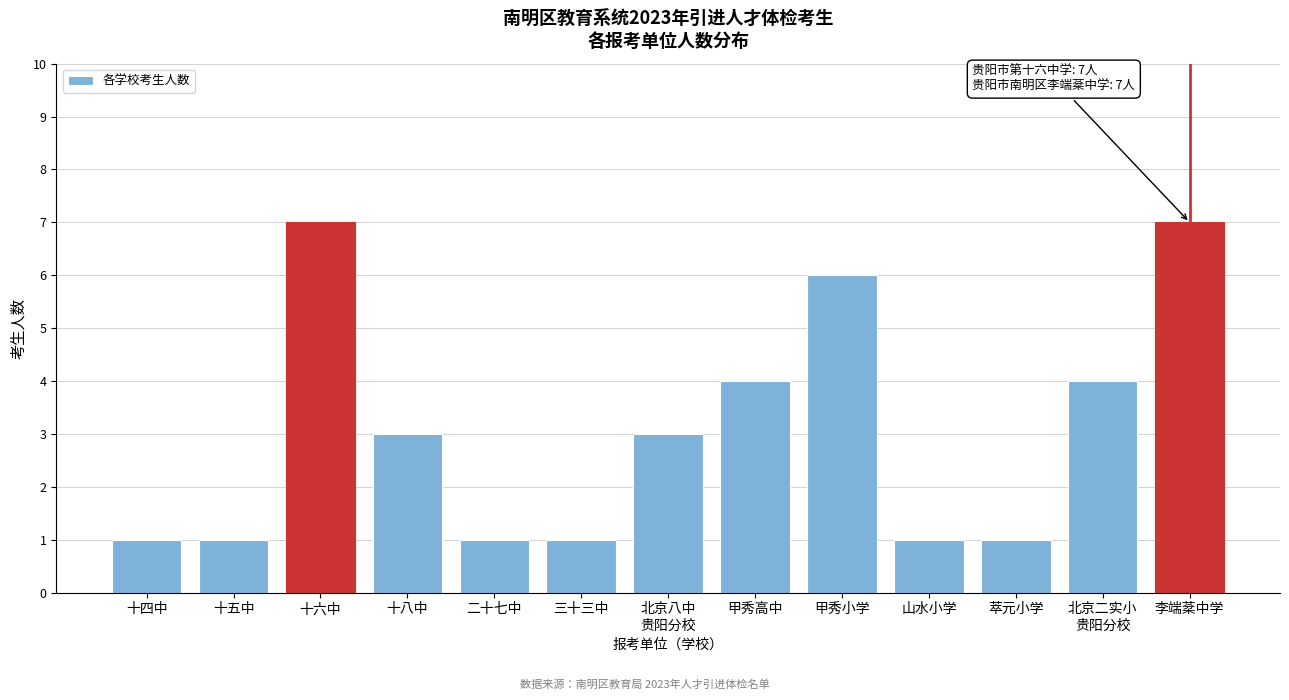

Reading left to right, transcribe all the data shown in this chart.

1	1	7	3	1	1	3	4	6	1	1	4	7